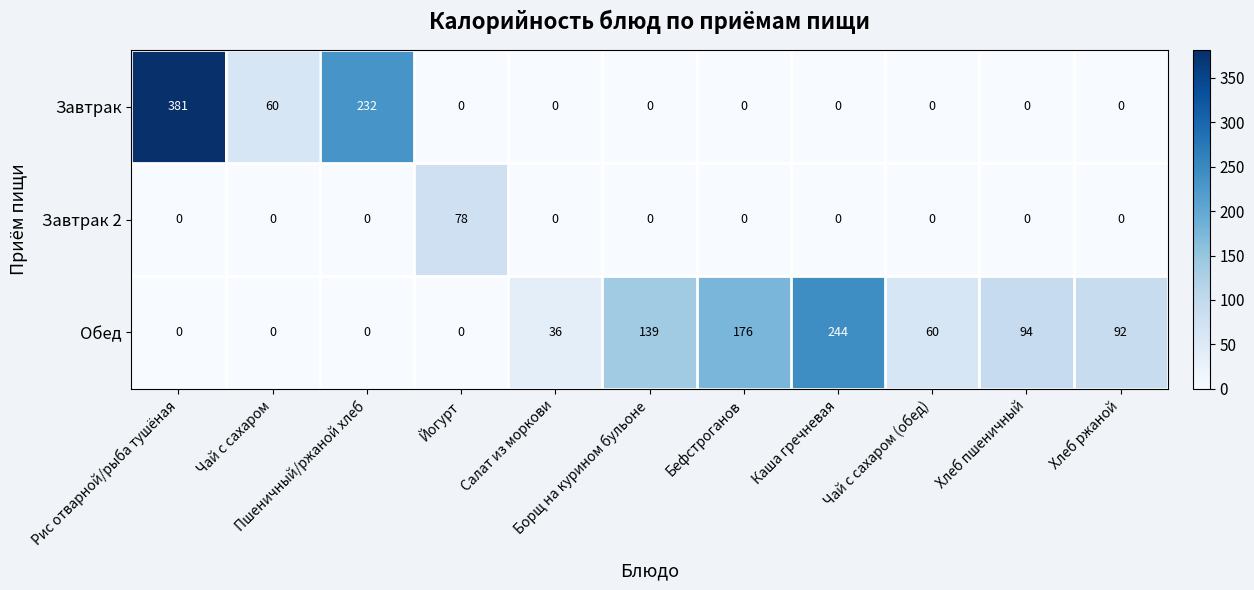

How many series are shown in this chart?

3